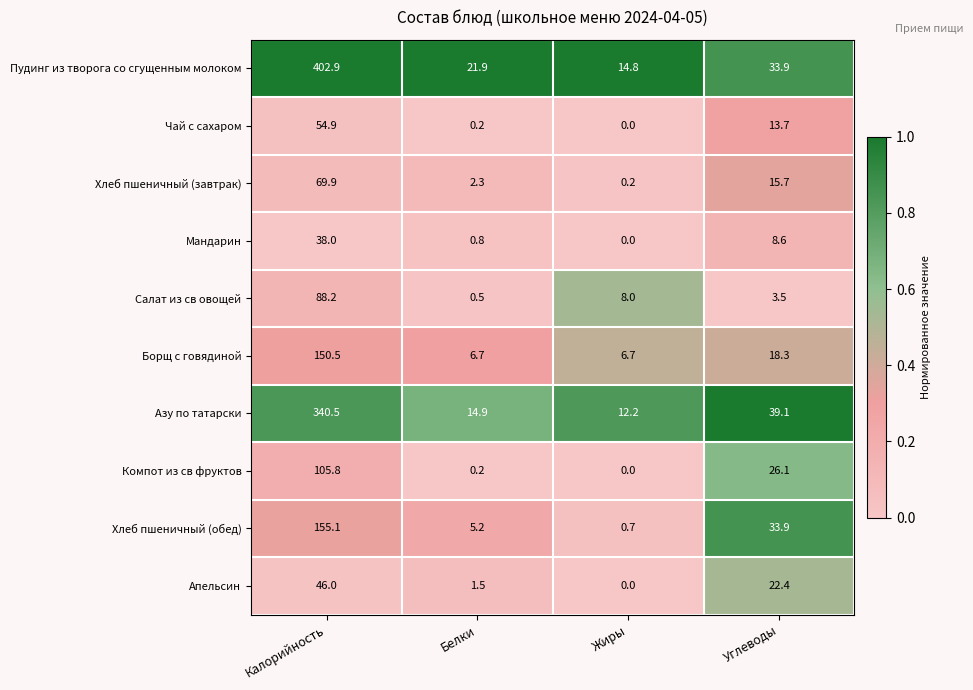

How many data points in Борщ с говядиной are above 18?

2